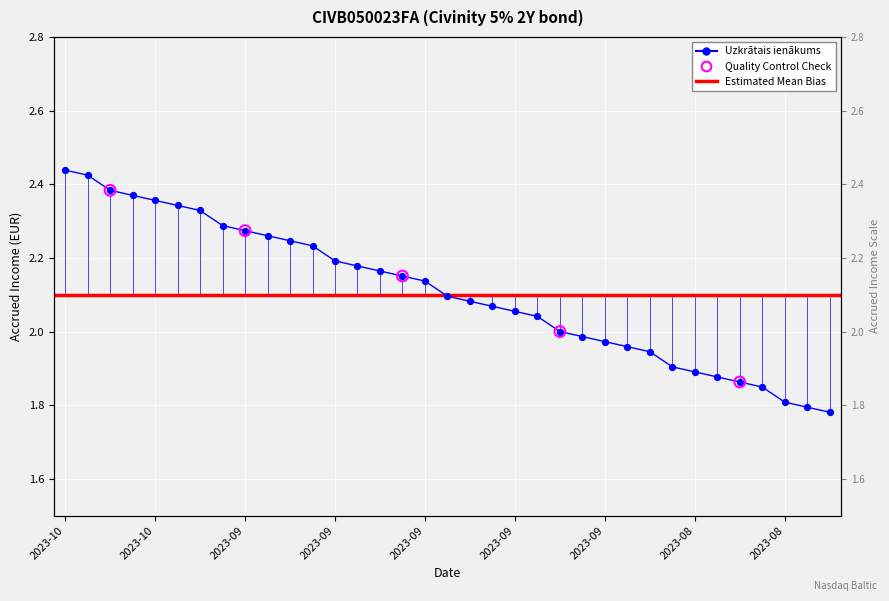

Which has a higher value, 2023-08-29 or 2023-08-22?

2023-08-29